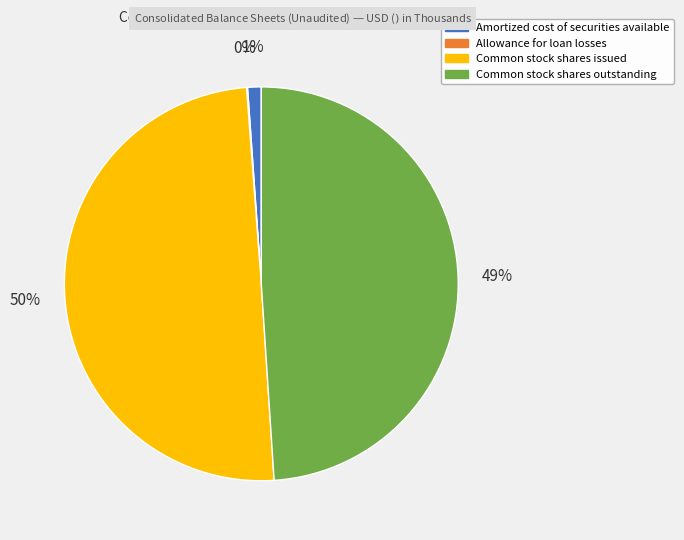

Is Common stock shares outstanding the majority of the pie?

No